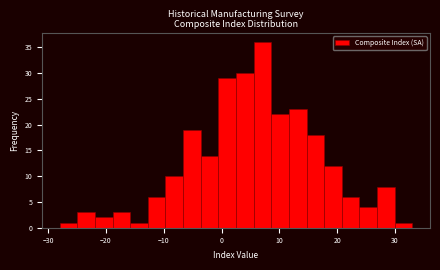

Around what value on the x-axis is the tallest bar? Give the approximate position of its centre, as read against the axis.

7